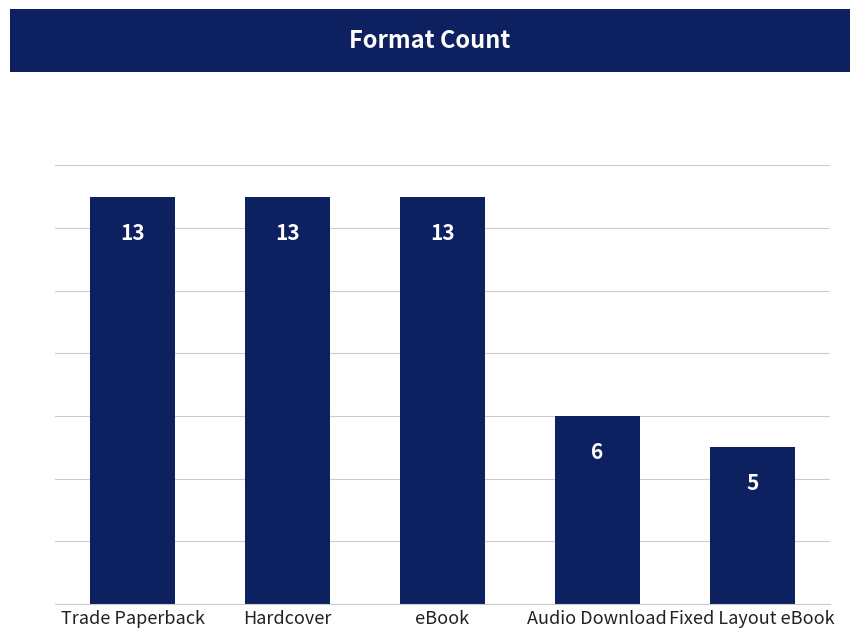

Are the bars grouped side by side (vs. stacked)?

No